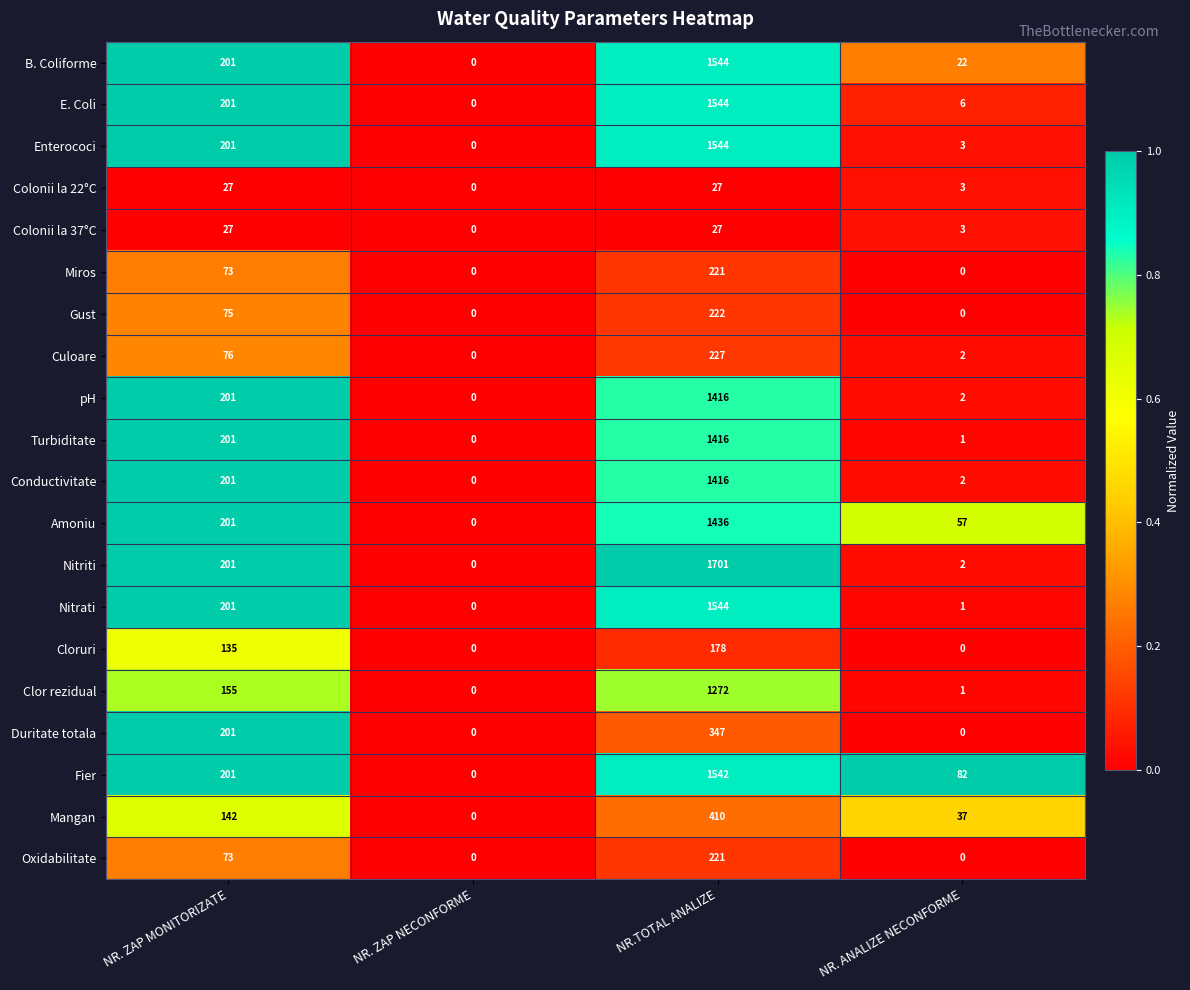

The value of Colonii la 37°C at NR. ANALIZE NECONFORME is 1. True or false?

False